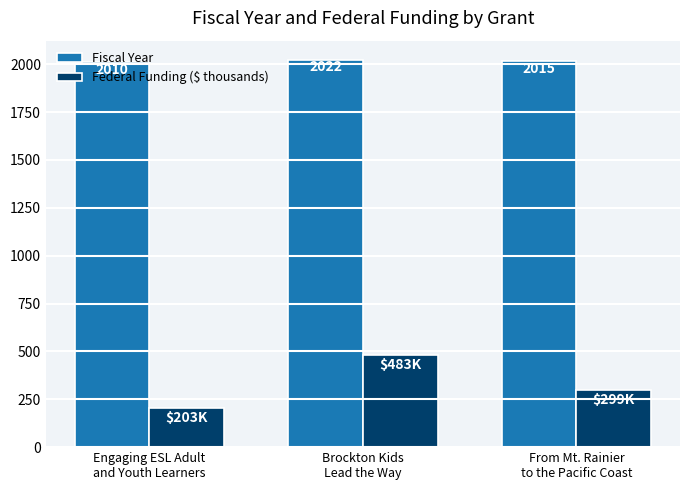

How many values in the Fiscal Year series are below 2015?

1